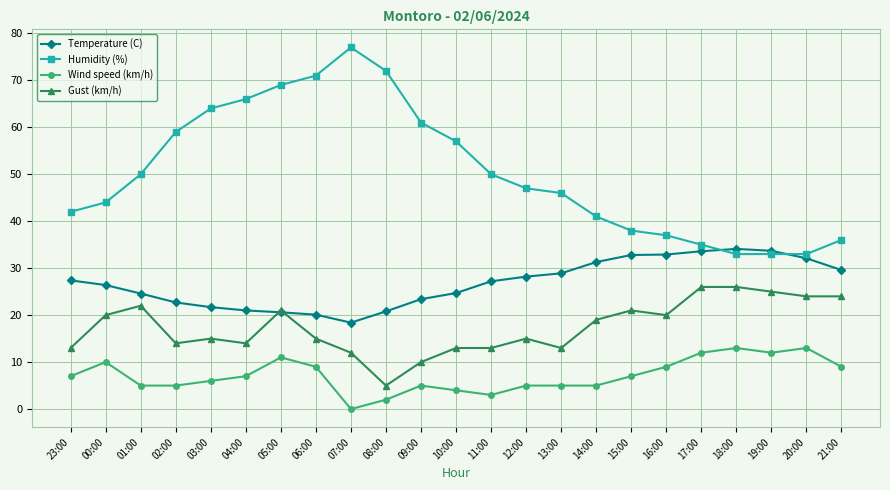

What is the sum of all Temperature (C) values?

616.2